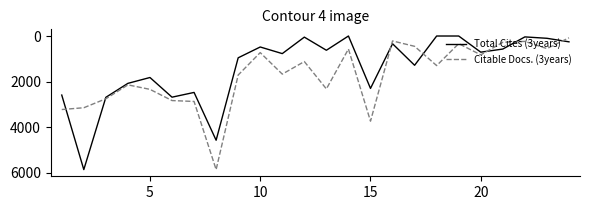

List the series in order of their overall mean, highest first.

Citable Docs. (3years), Total Cites (3years)